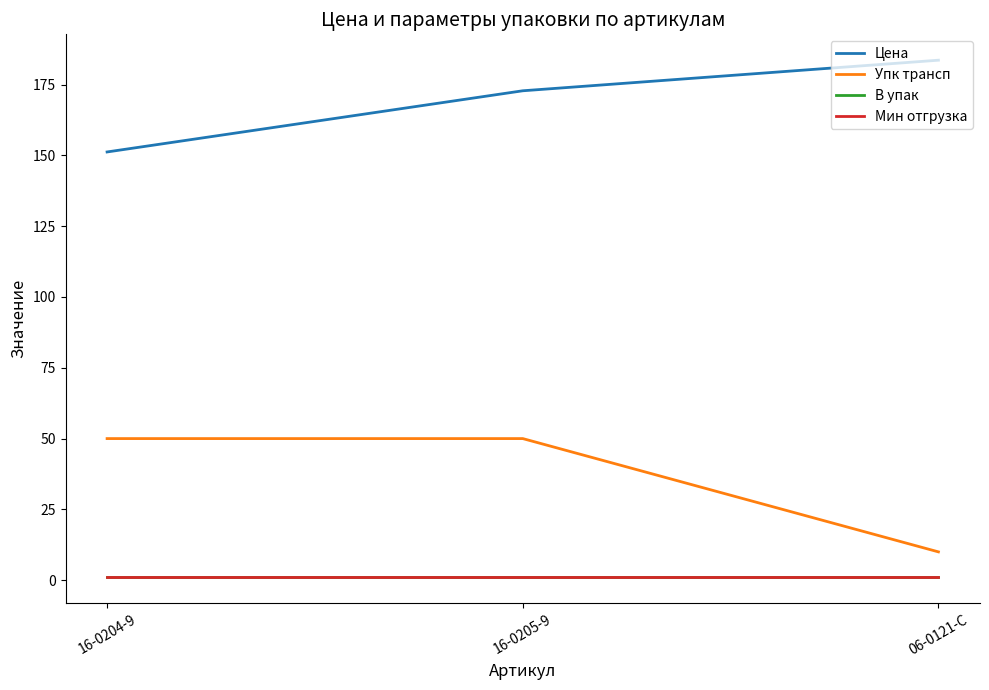

Rank the series at 16-0204-9 from lowest to highest value.

В упак, Мин отгрузка, Упк трансп, Цена